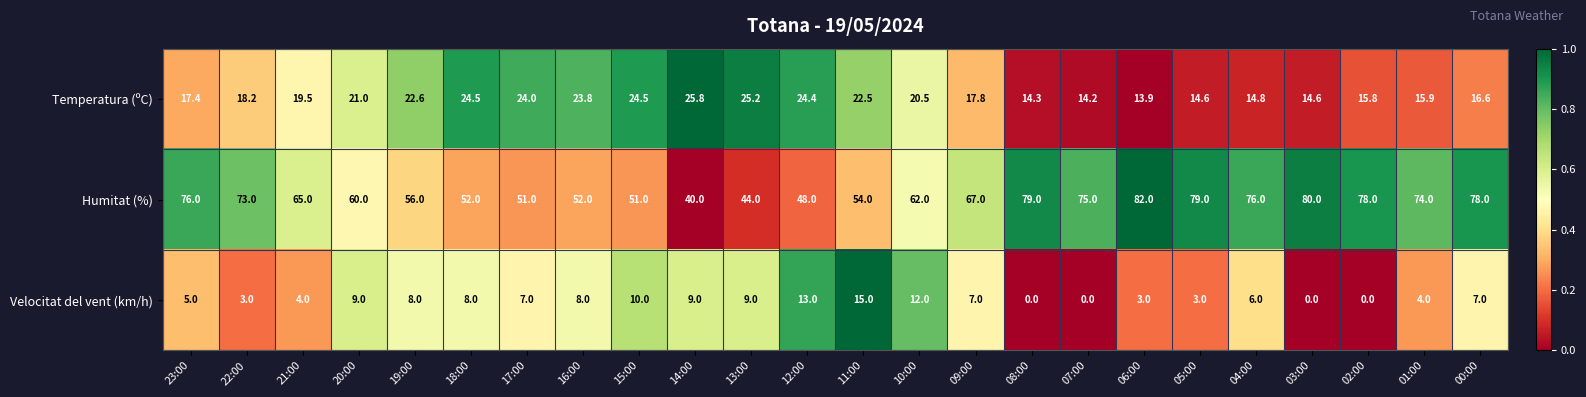

At how many categories does at least one series exceed 0?

24